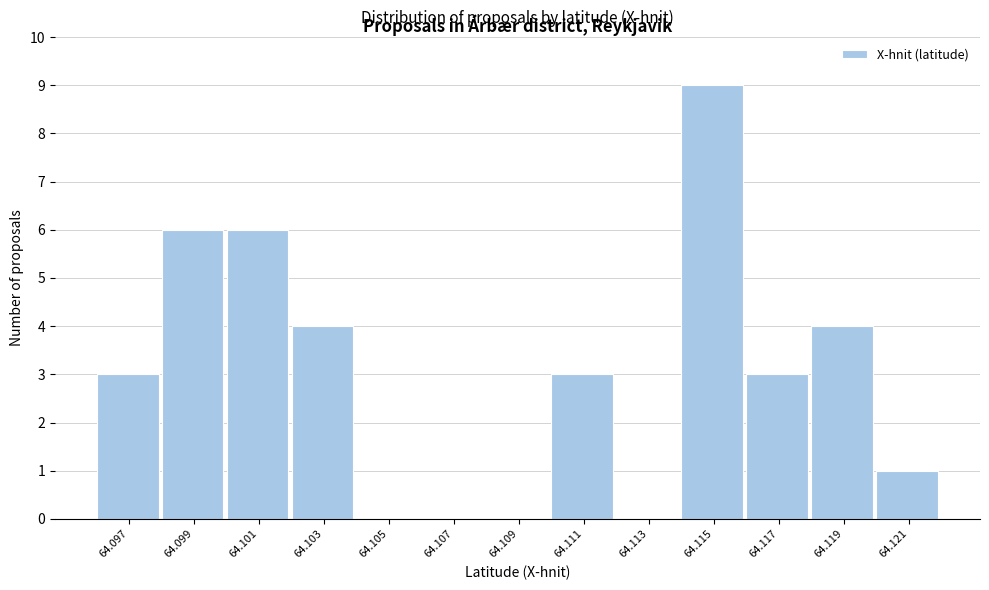

Reading left to right, what are all the values shown in this chart?

64.097=3	64.099=6	64.101=6	64.103=4	64.105=0	64.107=0	64.109=0	64.111=3	64.113=0	64.115=9	64.117=3	64.119=4	64.121=1